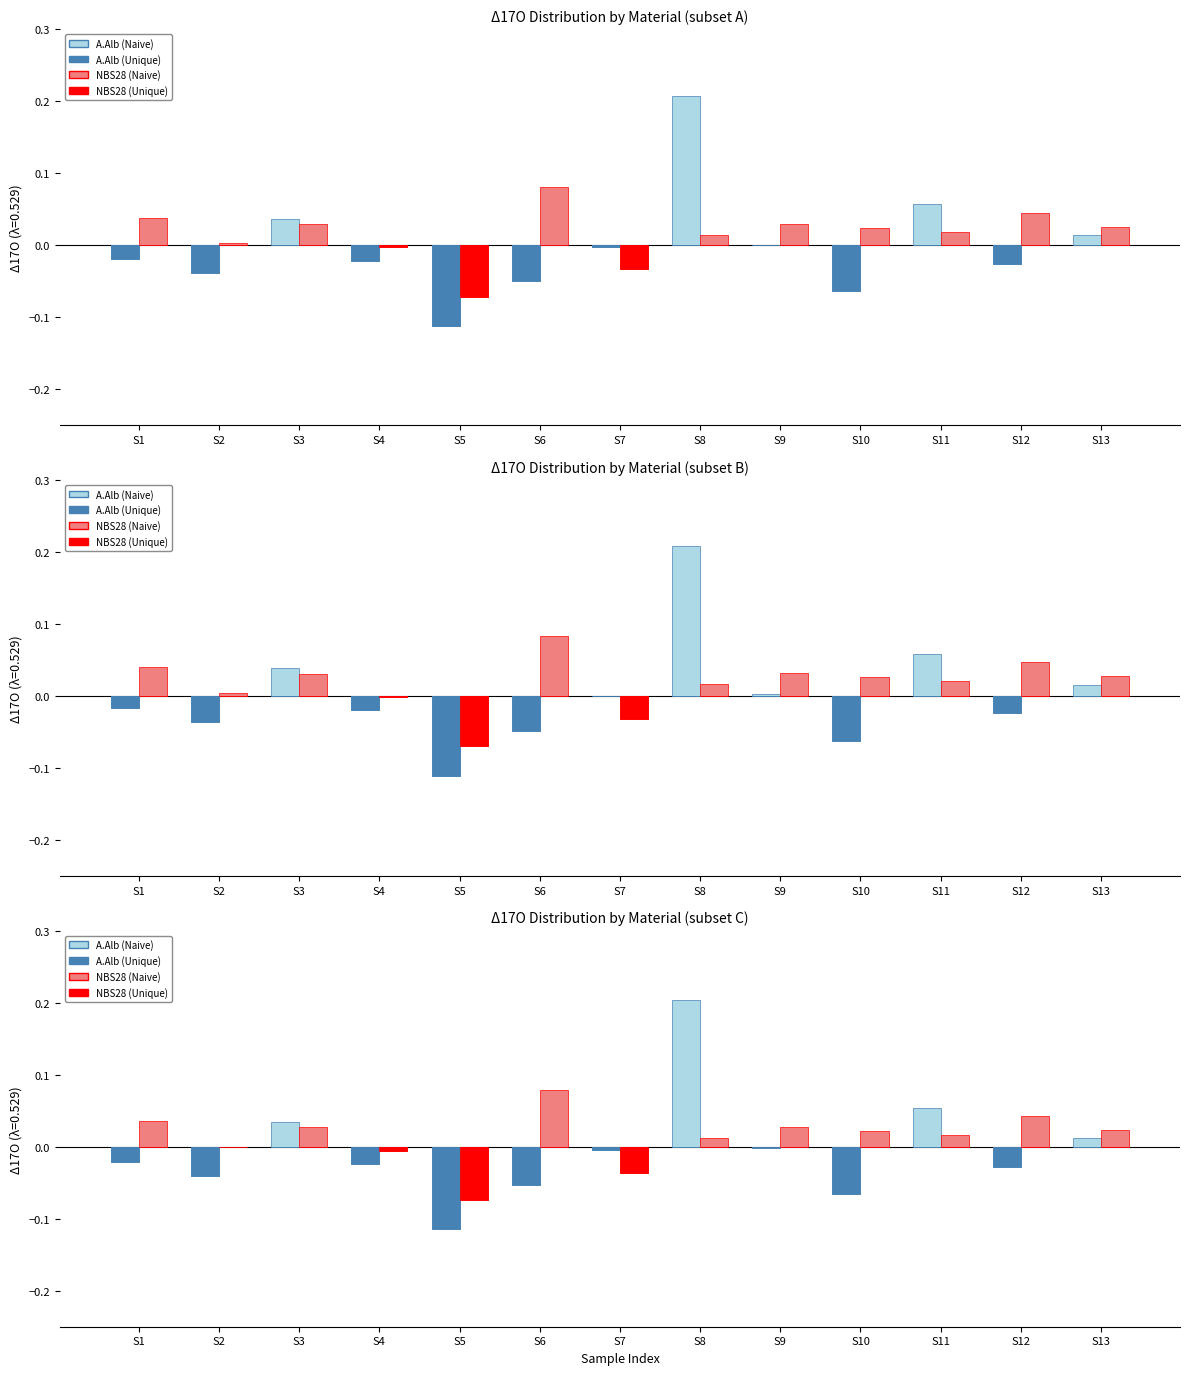

What is the sum of the NBS28 (Naive) values at S5 and S4?

-0.1